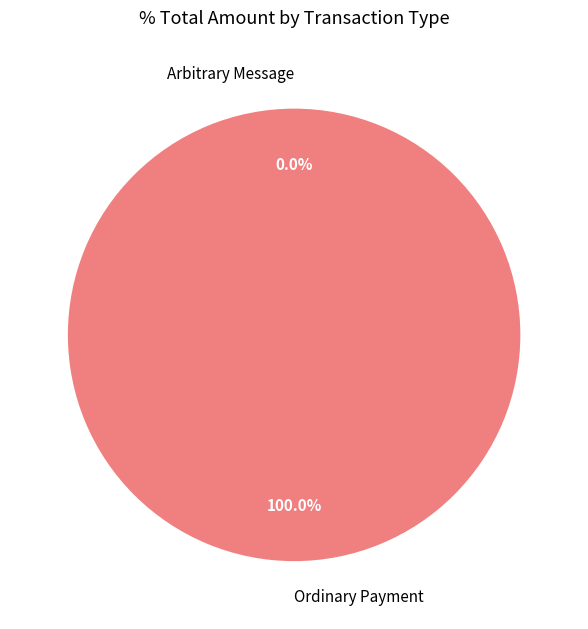

Which slice is the largest?

Ordinary Payment